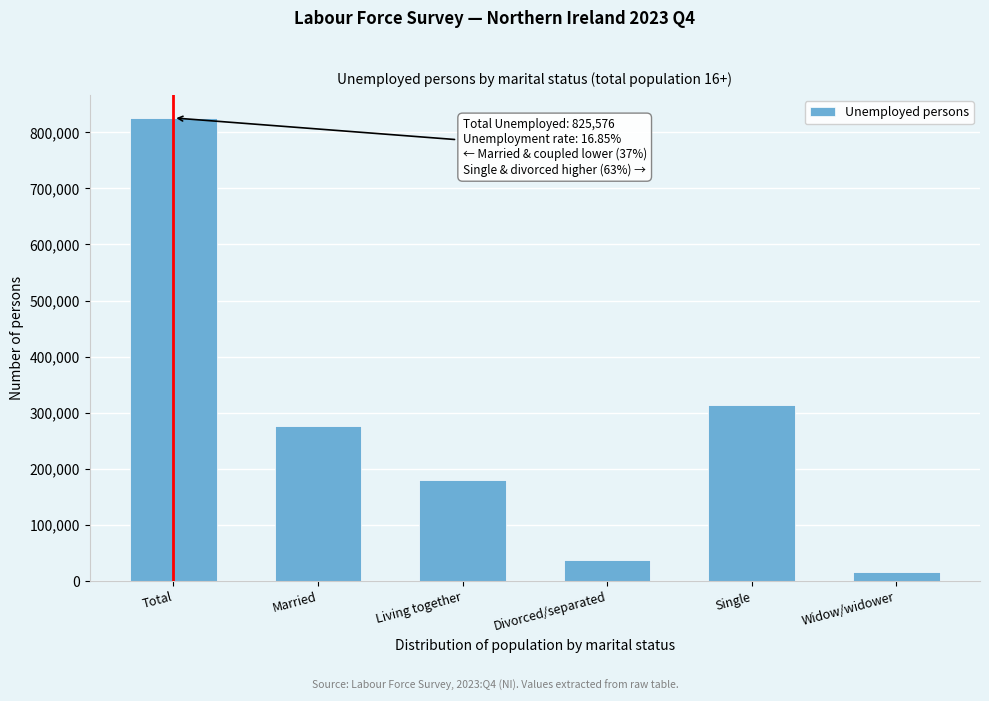

Reading left to right, what are all the values shown in this chart?

Total=825576.9	Married=276802.9	Living together=180381.6	Divorced/separated=37338.8	Single=314140.9	Widow/widower=16912.7